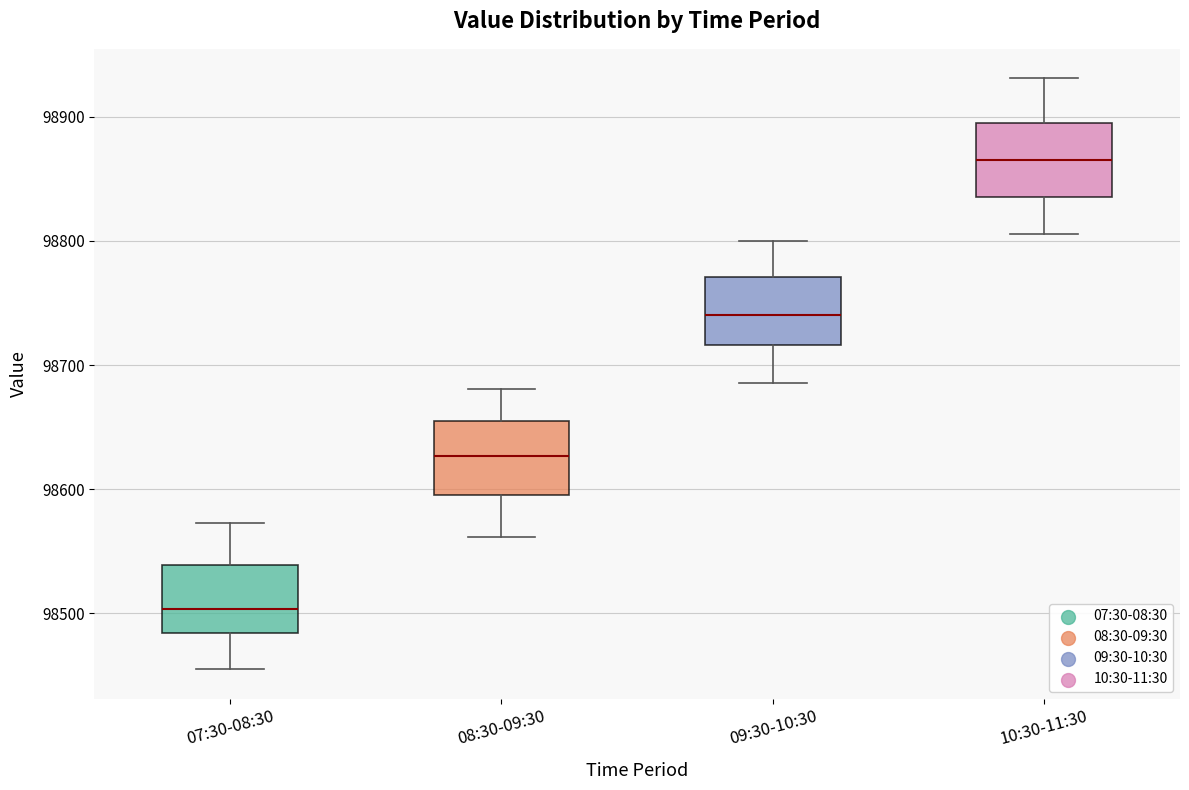

Reading left to right, transcribe this box plot: for each box, give where its median line is, the range the box spans, and where its two whiskers end, as read against the y-axis. The values are not printed on the chart, so give them approximately, as read against the axis.

07:30-08:30: median 98500, box 98480 to 98540, whiskers 98460 to 98570
08:30-09:30: median 98630, box 98600 to 98660, whiskers 98560 to 98680
09:30-10:30: median 98740, box 98720 to 98770, whiskers 98690 to 98800
10:30-11:30: median 98870, box 98840 to 98900, whiskers 98810 to 98930